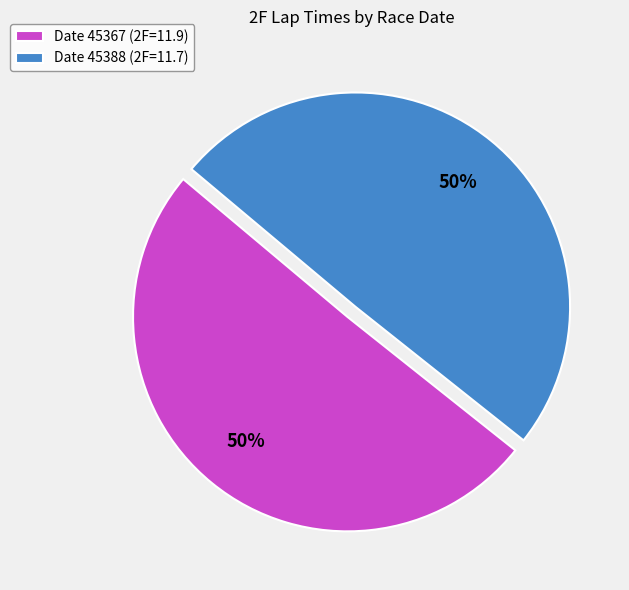

To the nearest percent, what portion does Date 45367 (2F=11.9) represent?

50%